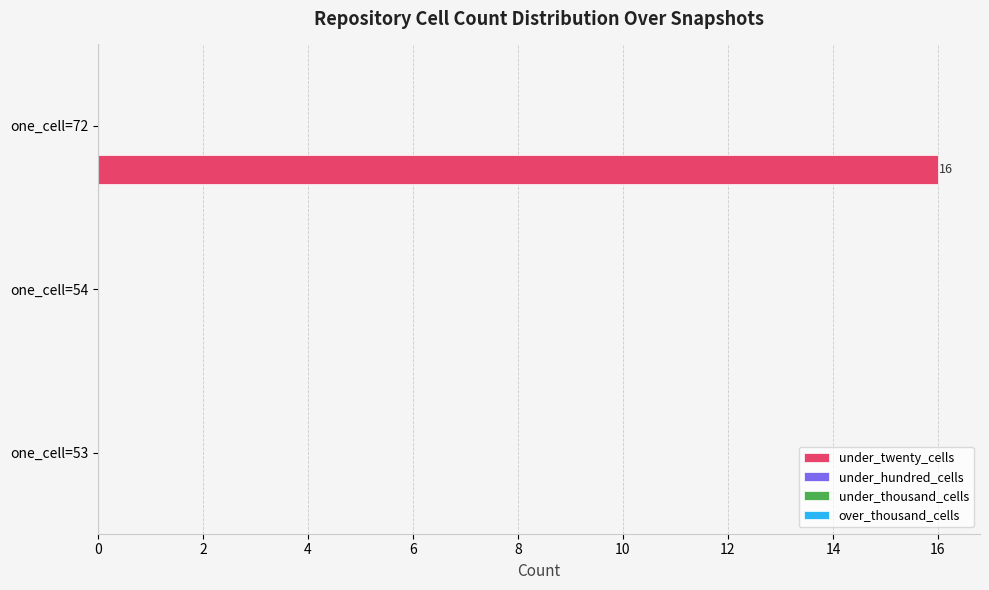

Are the bars horizontal?

Yes